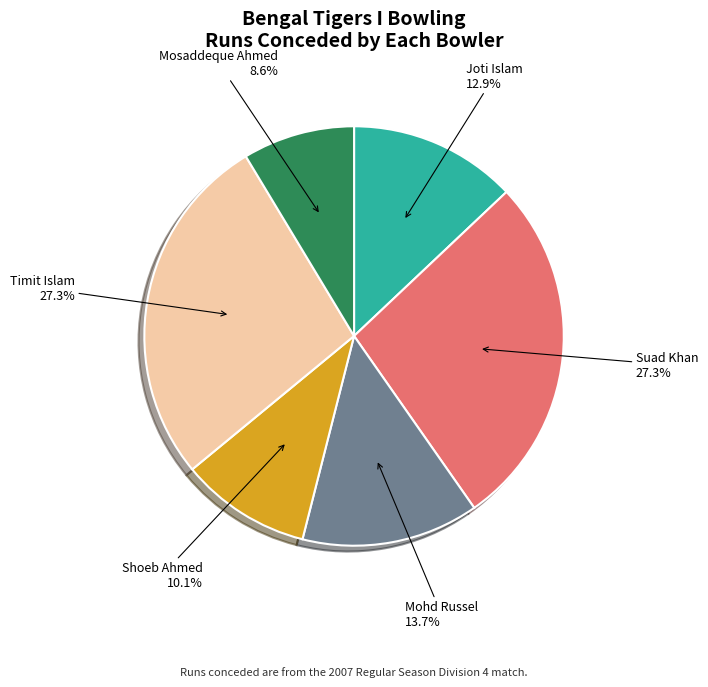

To the nearest percent, what percentage of the pie is Mohd Russel?

14%